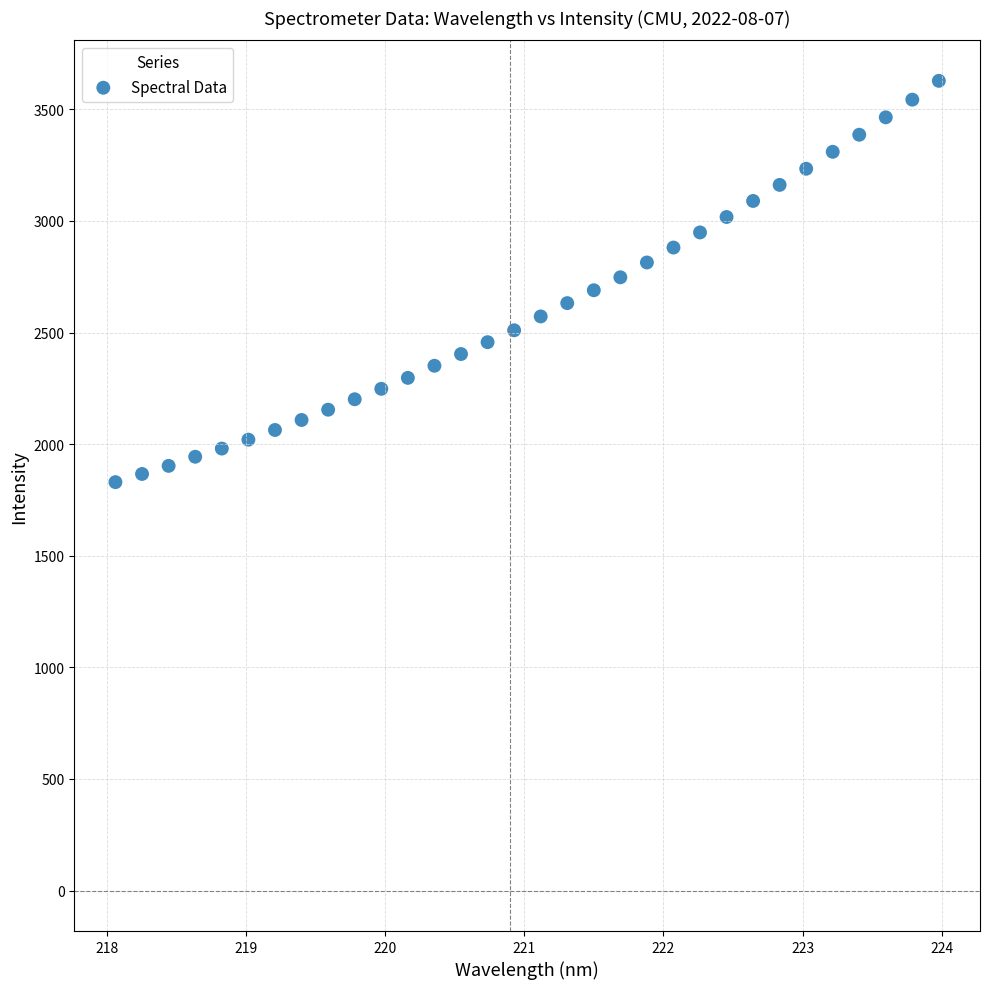

What is the range of X values (max minus min)?

5.9